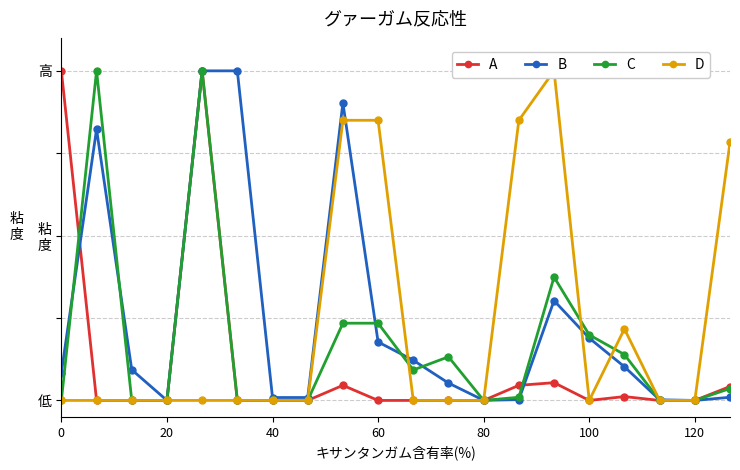

How many data points in B are above 0?

18